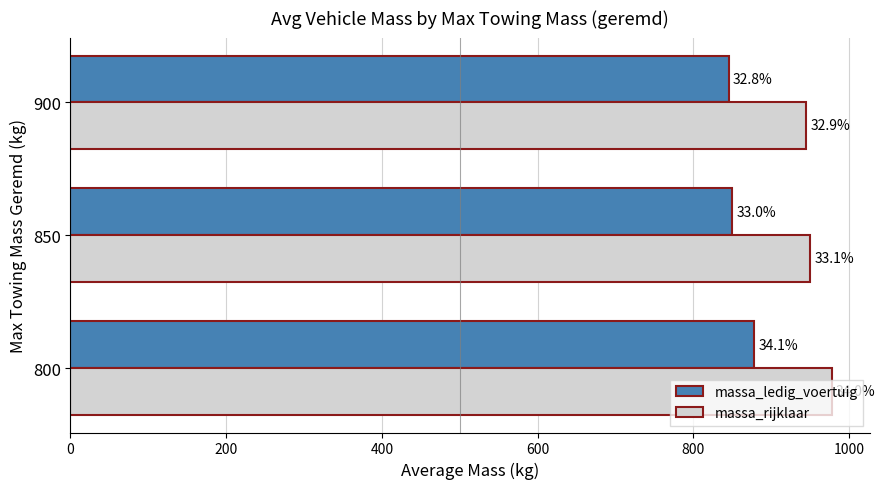

Reading left to right, transcribe all the data shown in this chart.

massa_ledig_voertuig: 878	850	845
massa_rijklaar: 978	950	945